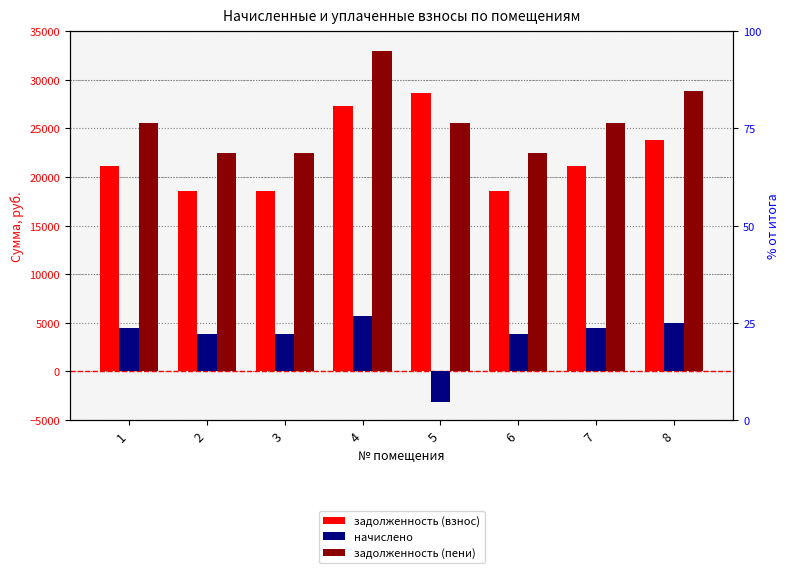

Which has a higher value, 7 or 3?

7